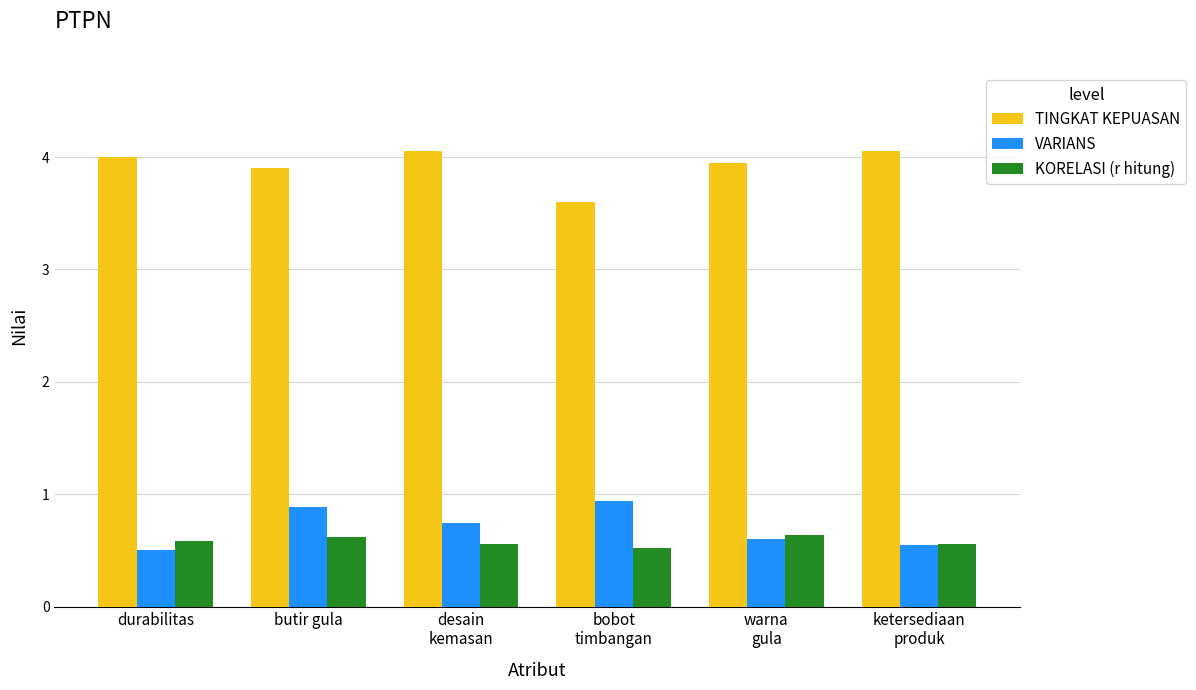

What is the label of the 6th bar from the left?

ketersediaan
produk